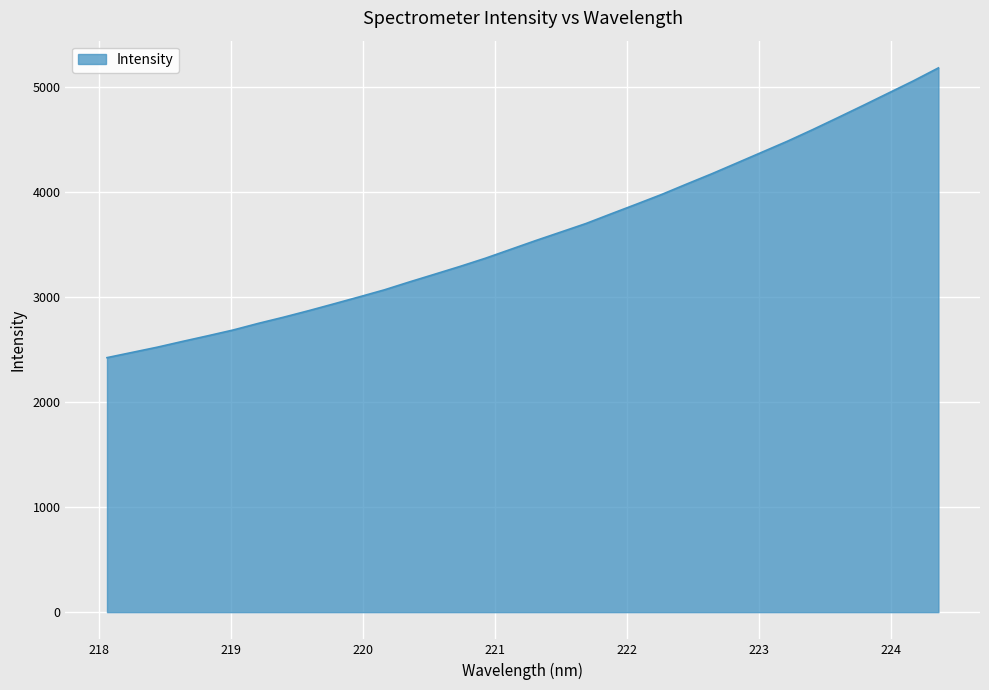

What is the difference between the maximum and minimum values?

2758.1